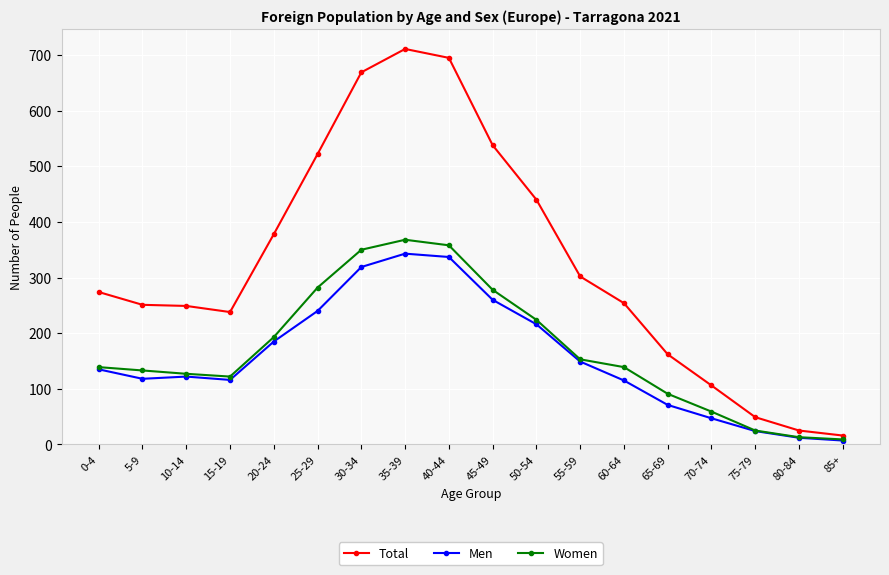

What is the total value across all series at 0-4?

548